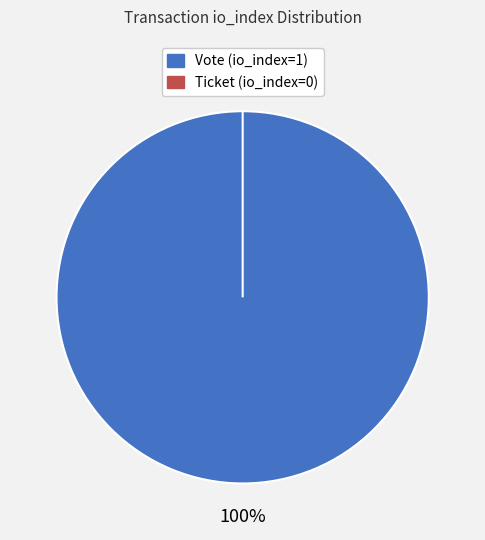

To the nearest percent, what is the average slice percentage?

50%